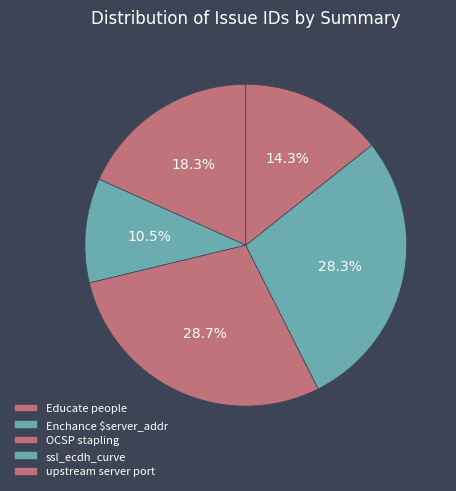

To the nearest percent, what portion does ssl_ecdh_curve represent?

28%